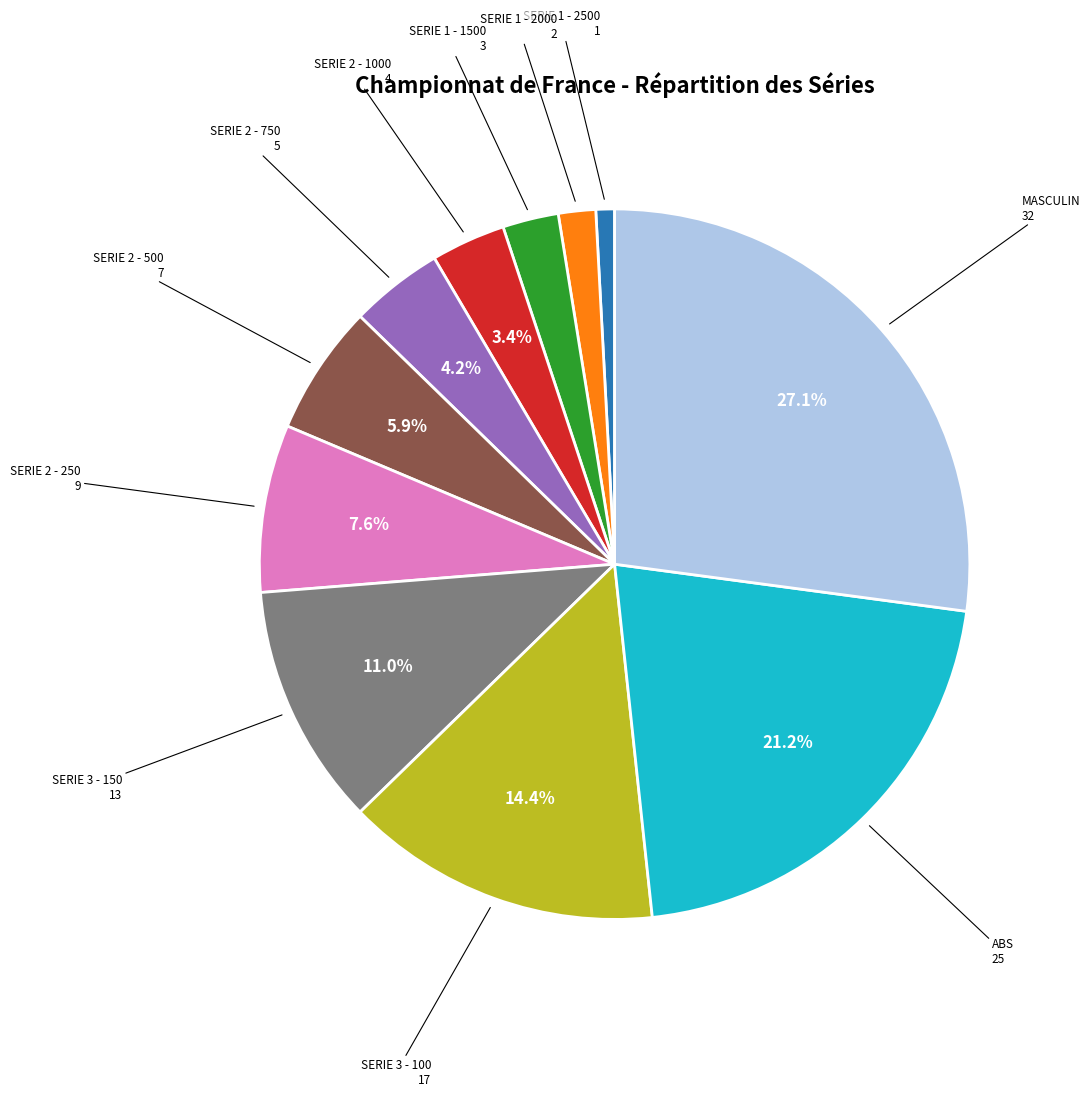

What percentage is the SERIE 2 - 750 slice, to the nearest percent?

4%